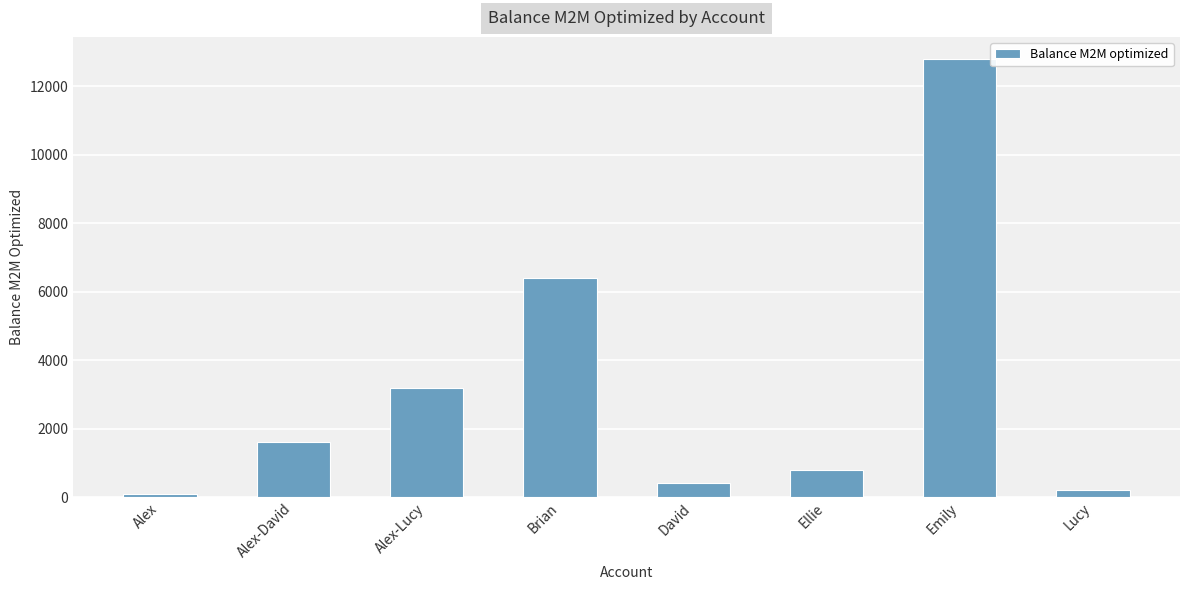

Reading left to right, transcribe all the data shown in this chart.

100	1600	3200	6400	400	800	12800	200